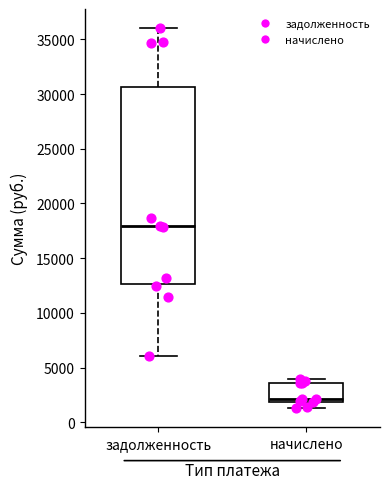

Reading left to right, read every box against the y-axis: the position of its median line, the range the box covers, and the ends of its whiskers. The values are not printed on the chart, so give them approximately, as read against the axis.

задолженность: median 18000, box 12500 to 30500, whiskers 6000 to 36000
начислено: median 2000 (just above the box's lower edge), box 2000 to 3500, whiskers 1500 to 4000